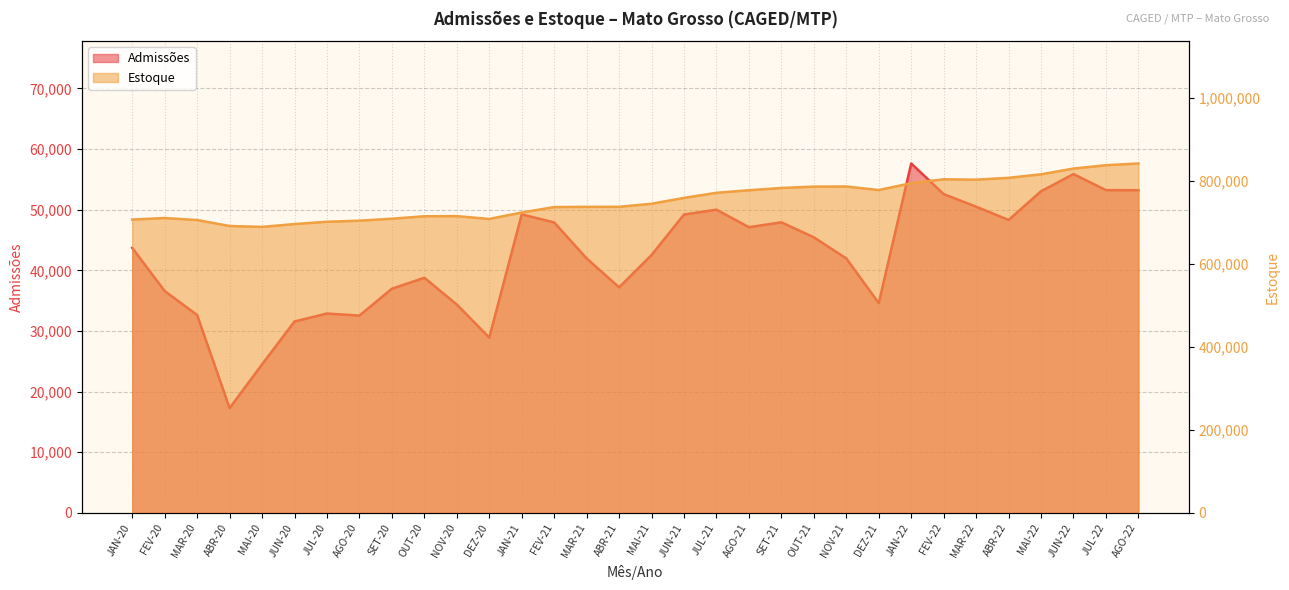

Rank the categories by Admissões value from highest to lowest.

JAN-22, JUN-22, JUL-22, AGO-22, MAI-22, FEV-22, MAR-22, JUL-21, JAN-21, JUN-21, ABR-22, SET-21, FEV-21, AGO-21, OUT-21, JAN-20, MAI-21, MAR-21, NOV-21, OUT-20, ABR-21, SET-20, FEV-20, DEZ-21, NOV-20, JUL-20, MAR-20, AGO-20, JUN-20, DEZ-20, MAI-20, ABR-20